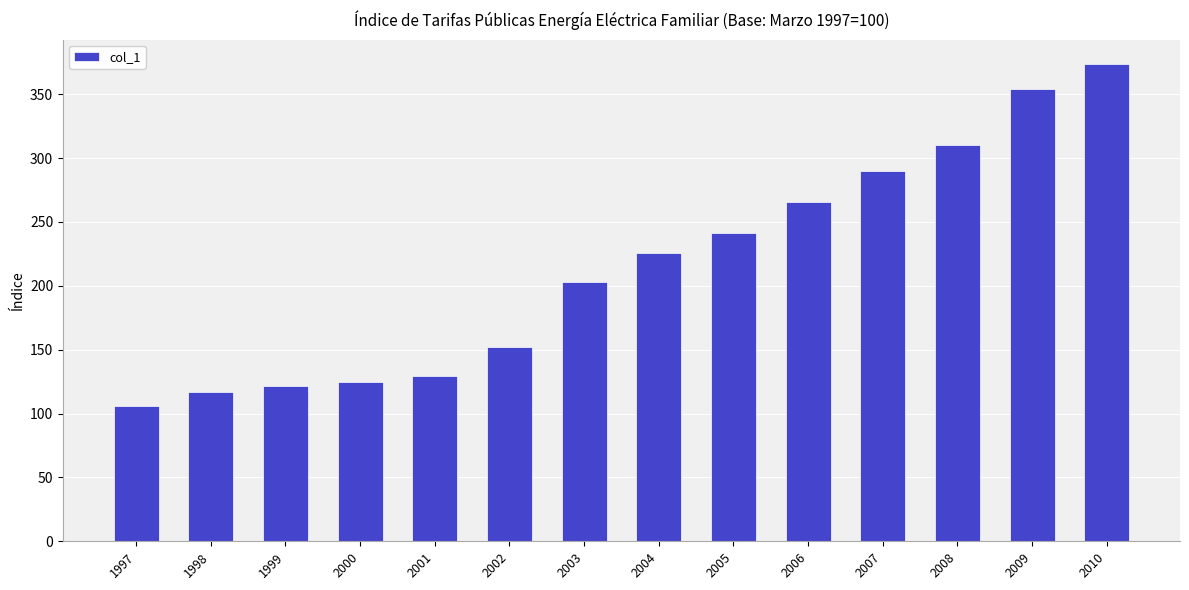

Are the bars horizontal?

No